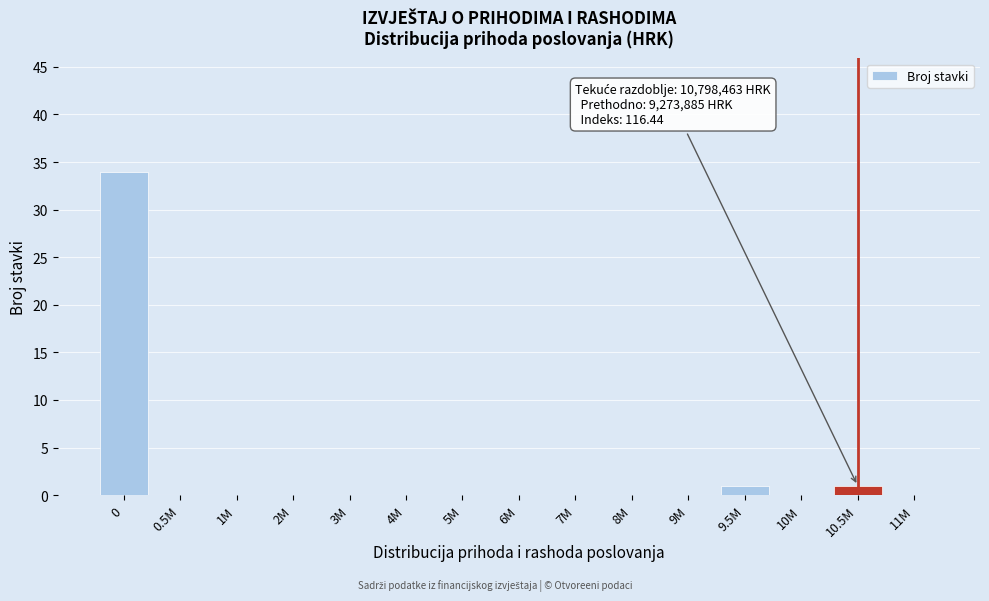

Reading left to right, what are all the values shown in this chart?

0=34	0.5M=0	1M=0	2M=0	3M=0	4M=0	5M=0	6M=0	7M=0	8M=0	9M=0	9.5M=1	10M=0	10.5M=1	11M=0